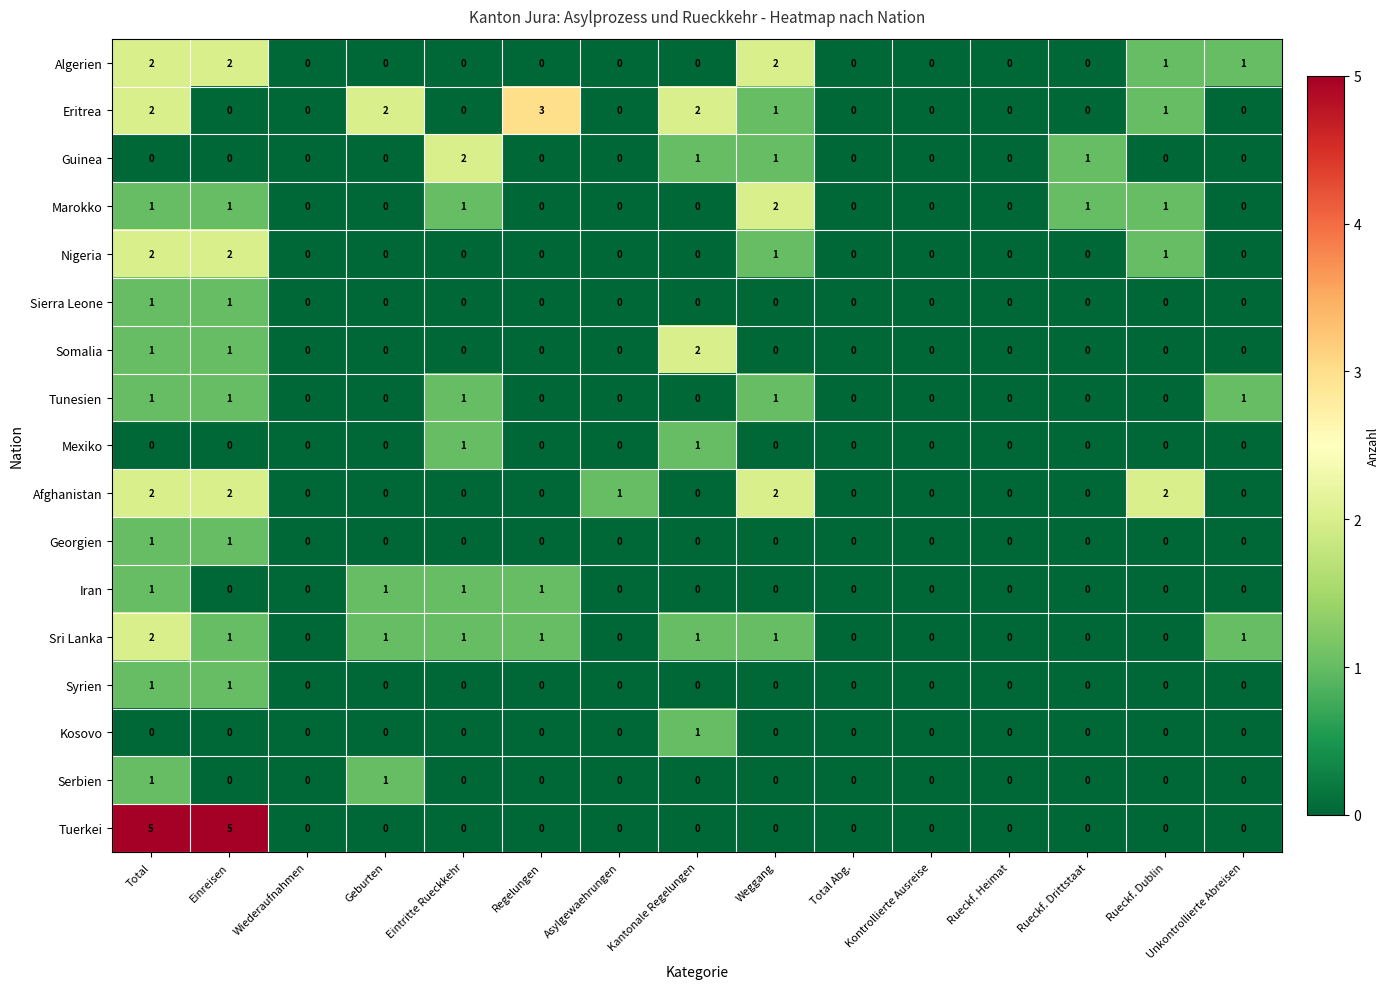

Which series has the largest total across all categories?

Eritrea